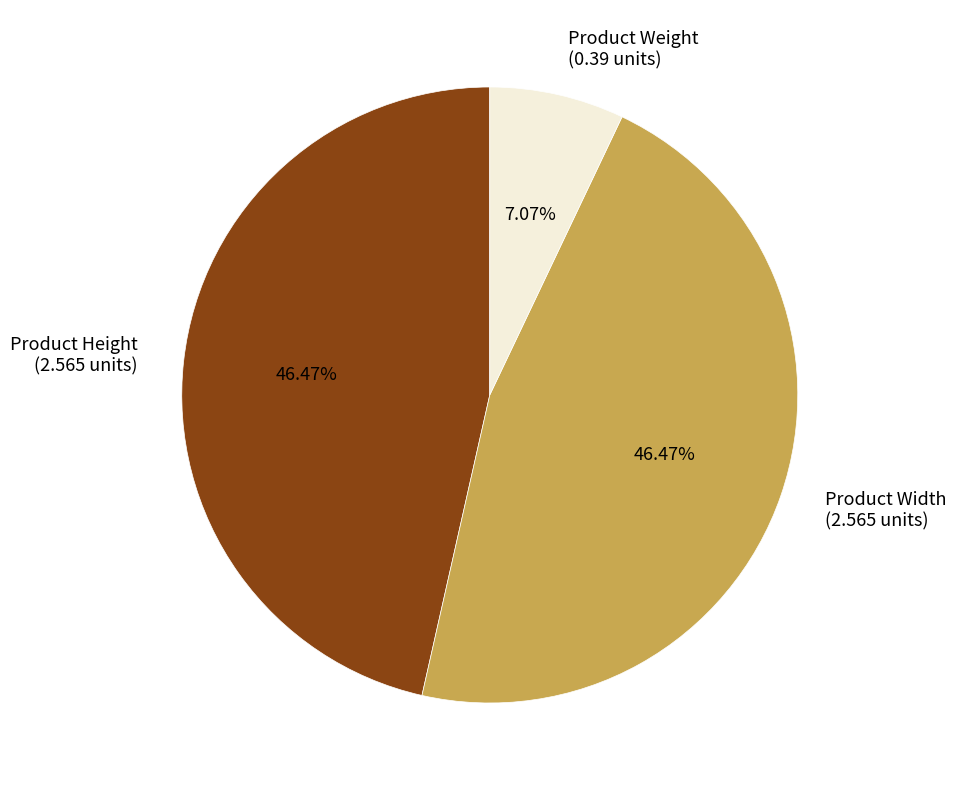

Approximately how many times larger is the value at Product Height (2.565 units) compared to Product Width (2.565 units)?

1.0